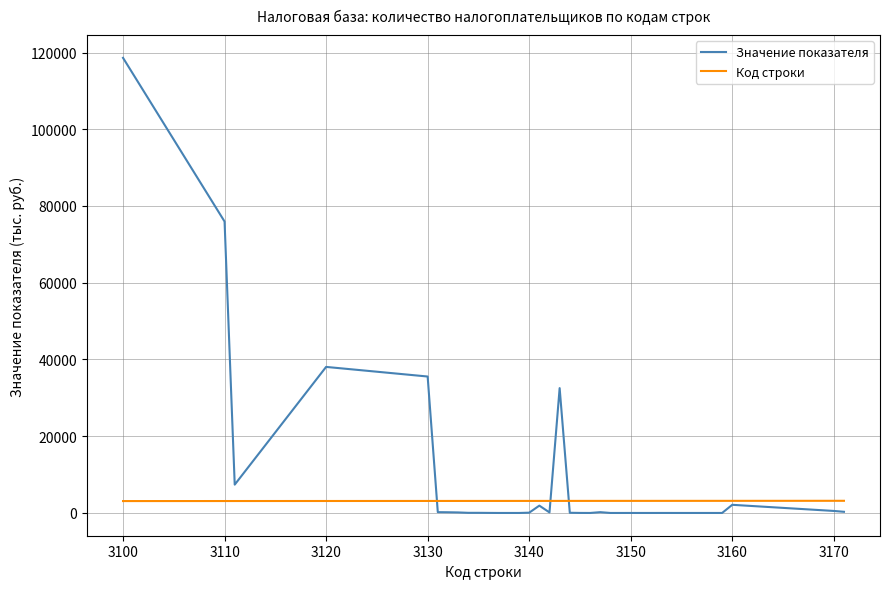

Rank the series by their maximum value, from highest to lowest.

Значение показателя, Код строки